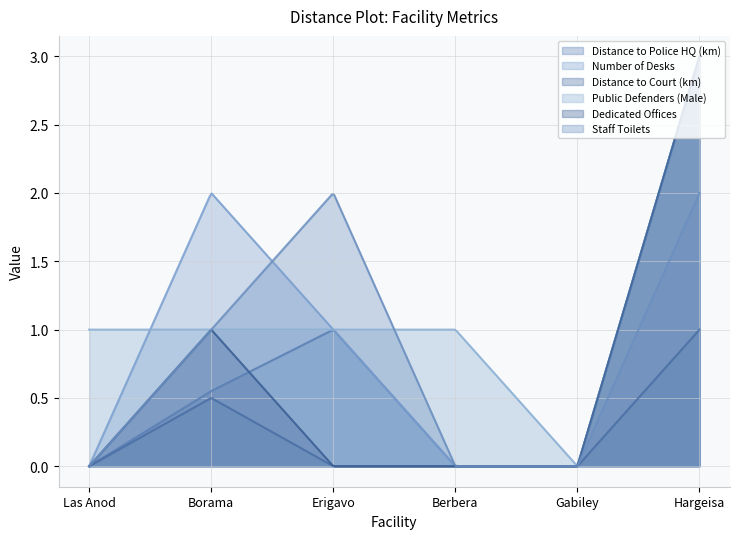

What are all the series names shown in the legend?

Distance to Police HQ (km), Number of Desks, Distance to Court (km), Public Defenders (Male), Dedicated Offices, Staff Toilets